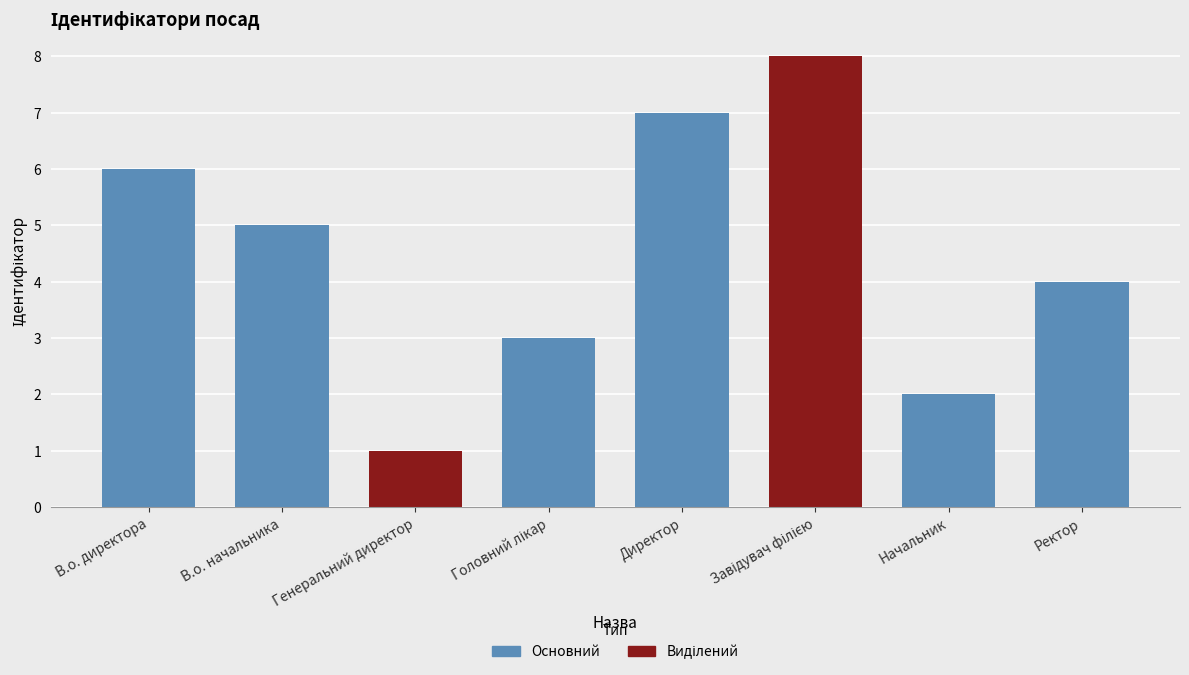

Reading right to left, transcribe all the data shown in this chart.

4	2	8	7	3	1	5	6